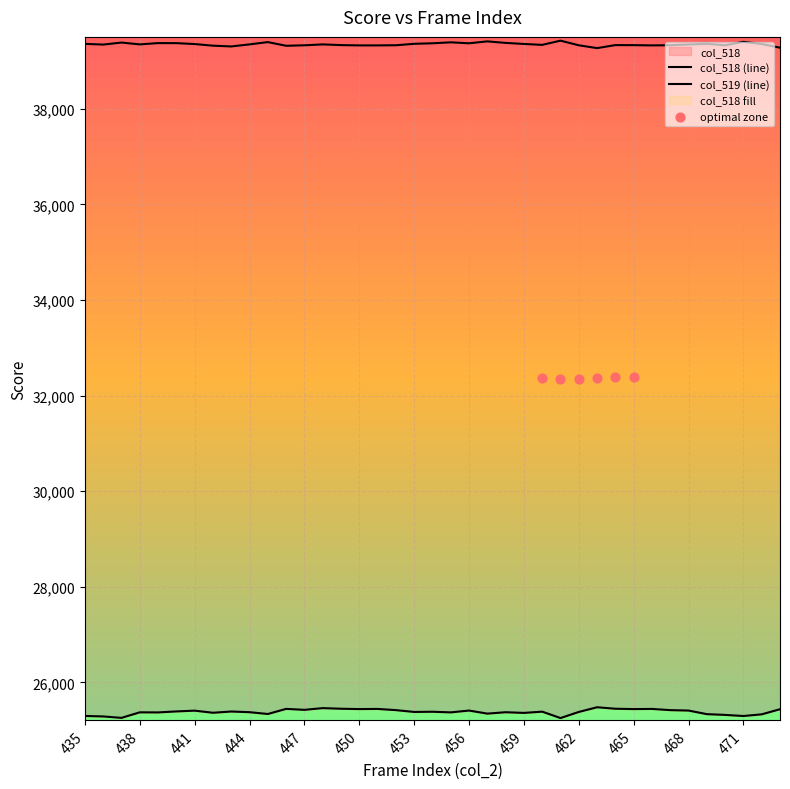

Which series has the widest spread of Y values?

col_518